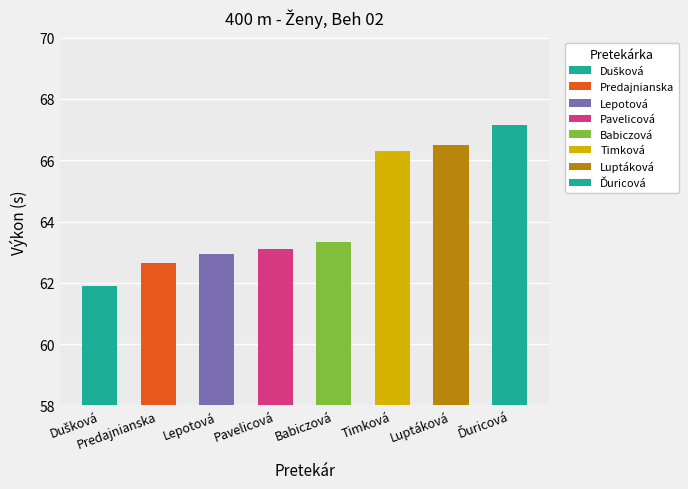

Are the bars horizontal?

No